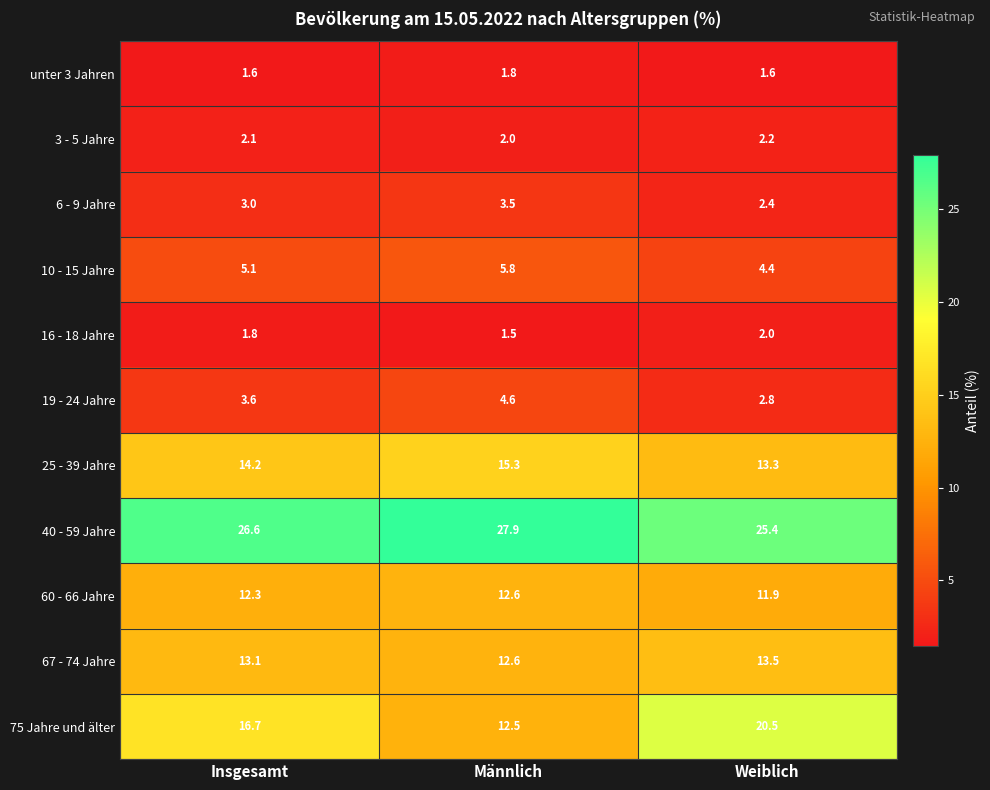

Rank the series by their maximum value, from highest to lowest.

40 - 59 Jahre, 75 Jahre und älter, 25 - 39 Jahre, 67 - 74 Jahre, 60 - 66 Jahre, 10 - 15 Jahre, 19 - 24 Jahre, 6 - 9 Jahre, 3 - 5 Jahre, 16 - 18 Jahre, unter 3 Jahren